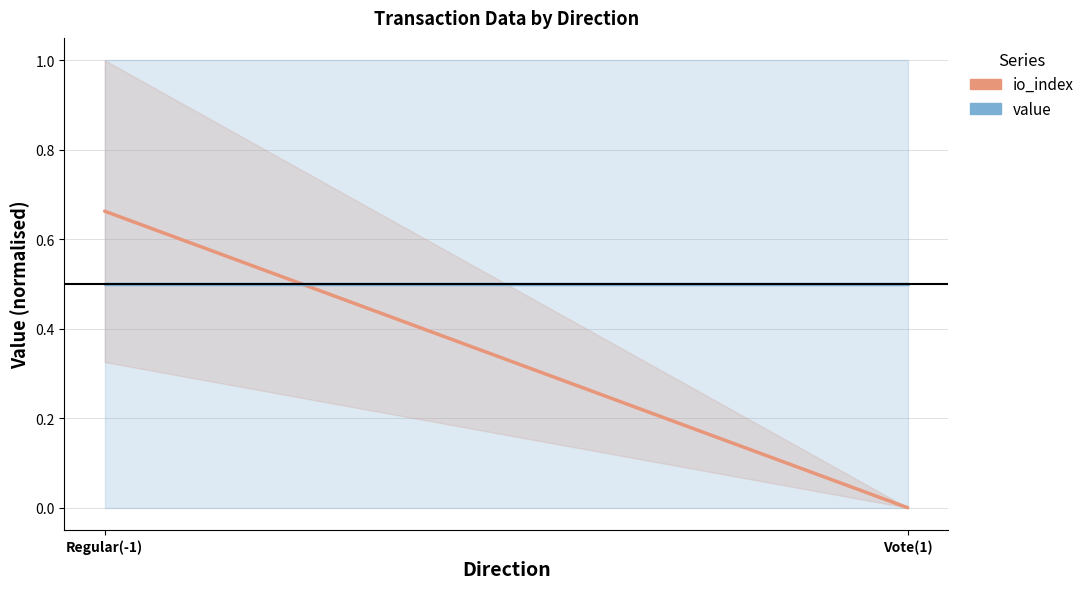

What are all the series names shown in the legend?

io_index, value